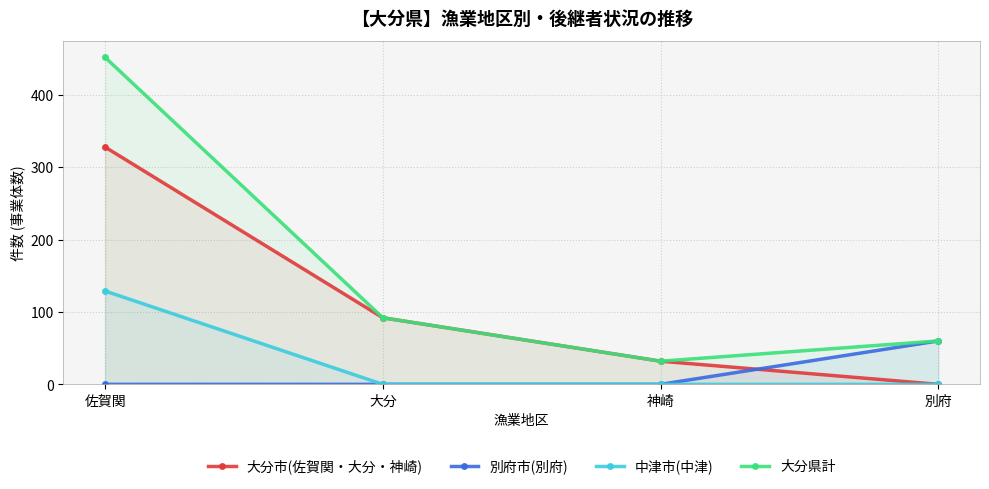

True or false: 別府市(別府) has a value of 0 at 佐賀関.

True